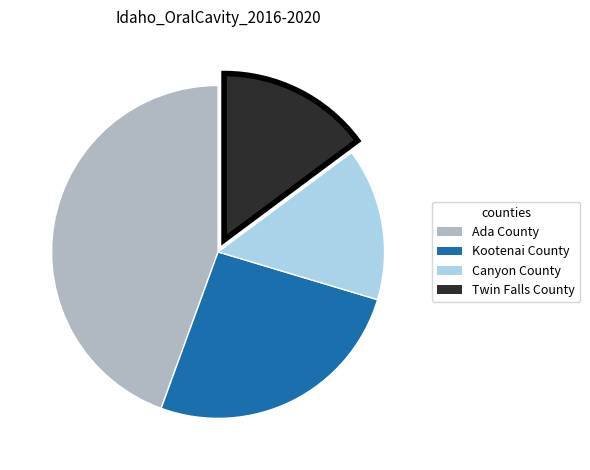

Is there any slice that represents more than half of the pie?

No